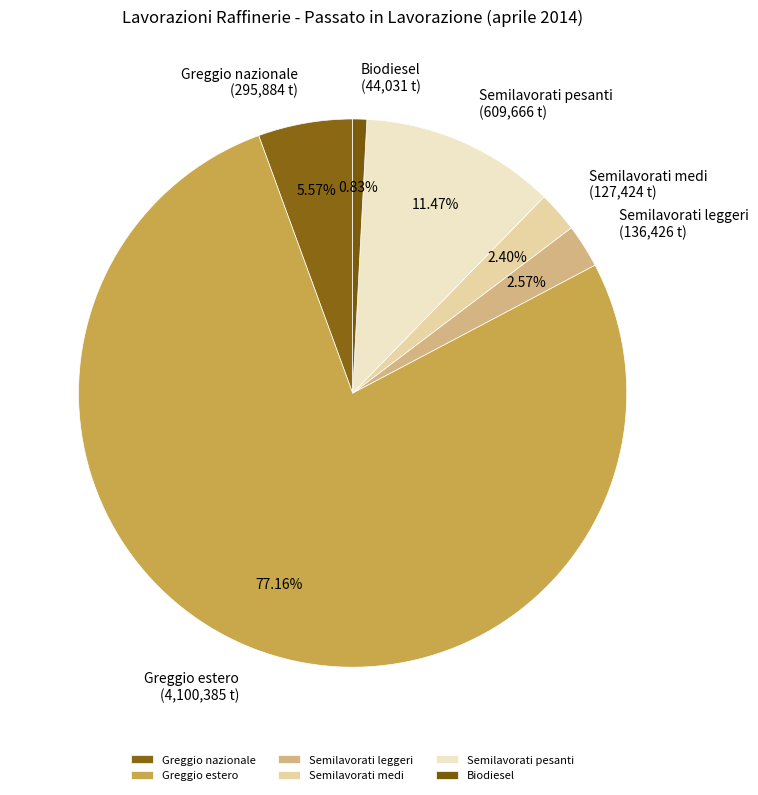

What is the largest slice in the pie chart?

Greggio estero